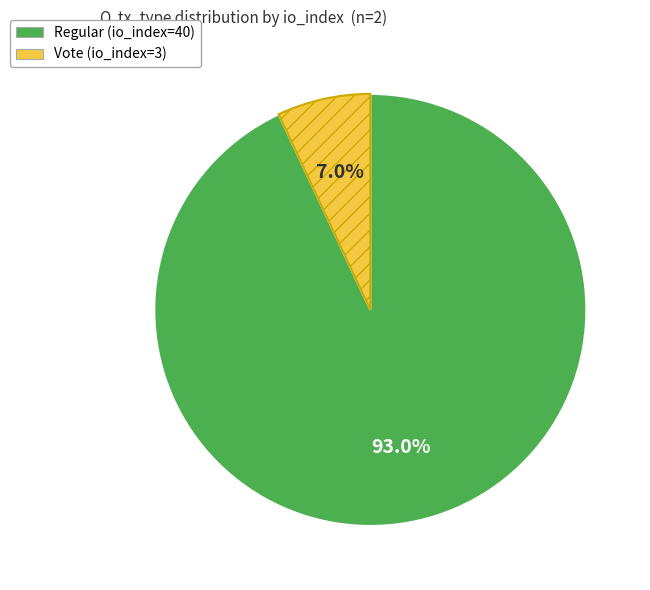

How many slices are in this pie chart?

2